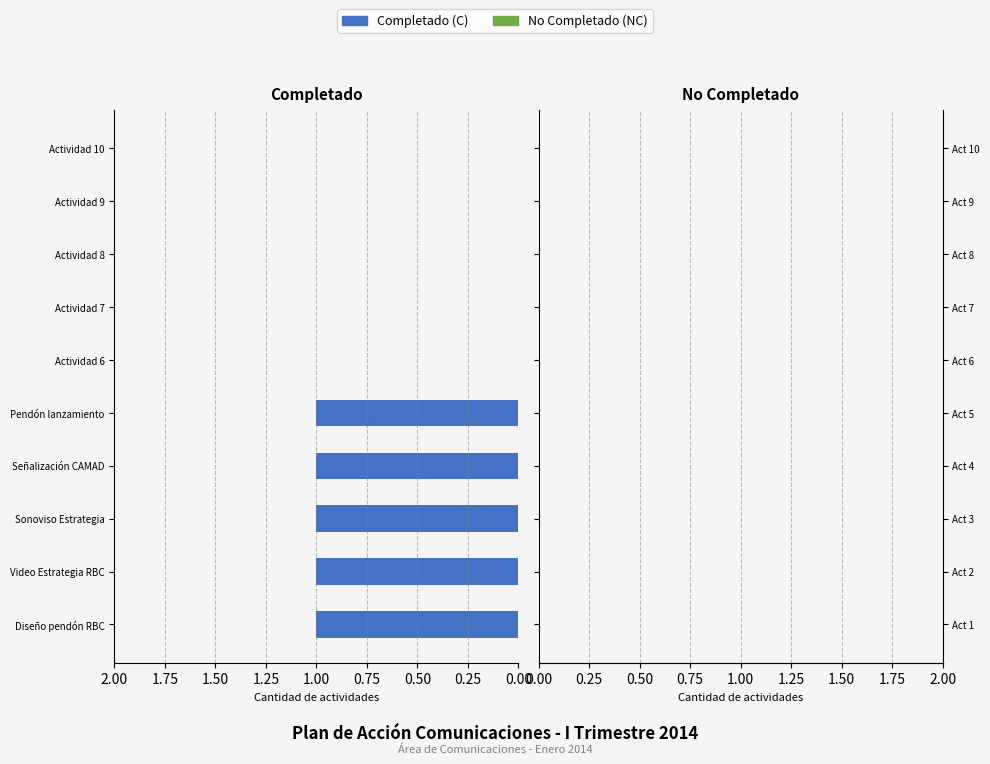

The chart shows a value of 2 at Diseño pendón RBC. True or false?

False